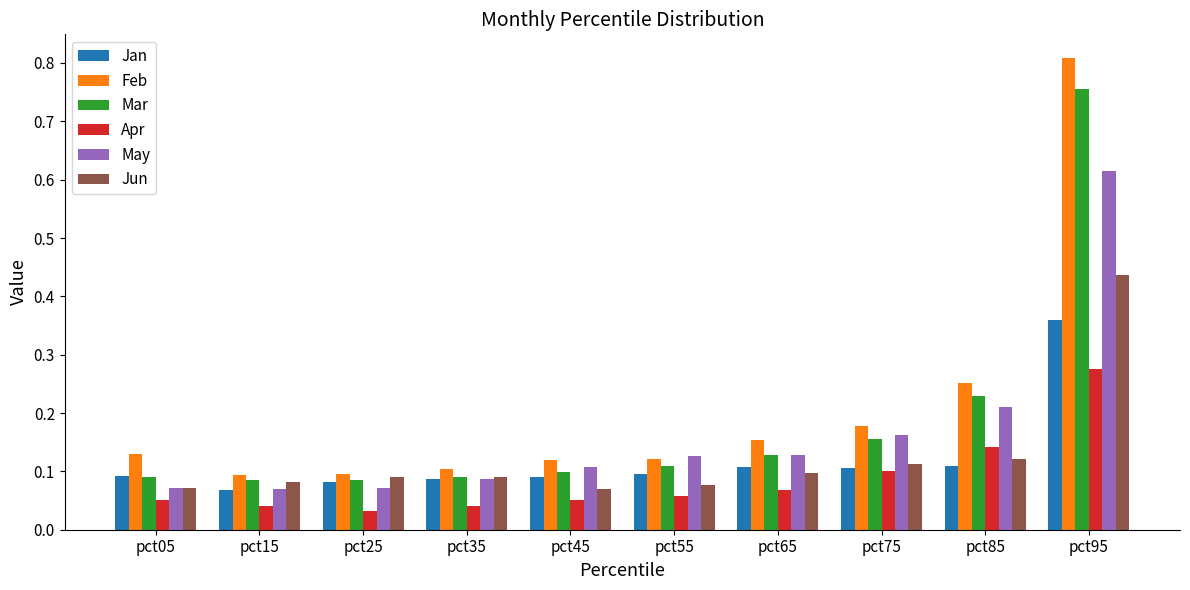

How many Jan values are between 0 and 1?

10